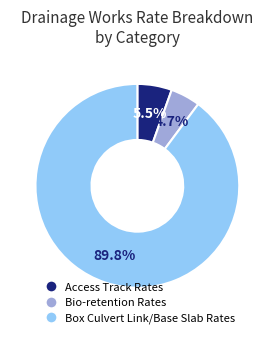

Which category has the smallest portion of the pie?

Bio-retention Rates